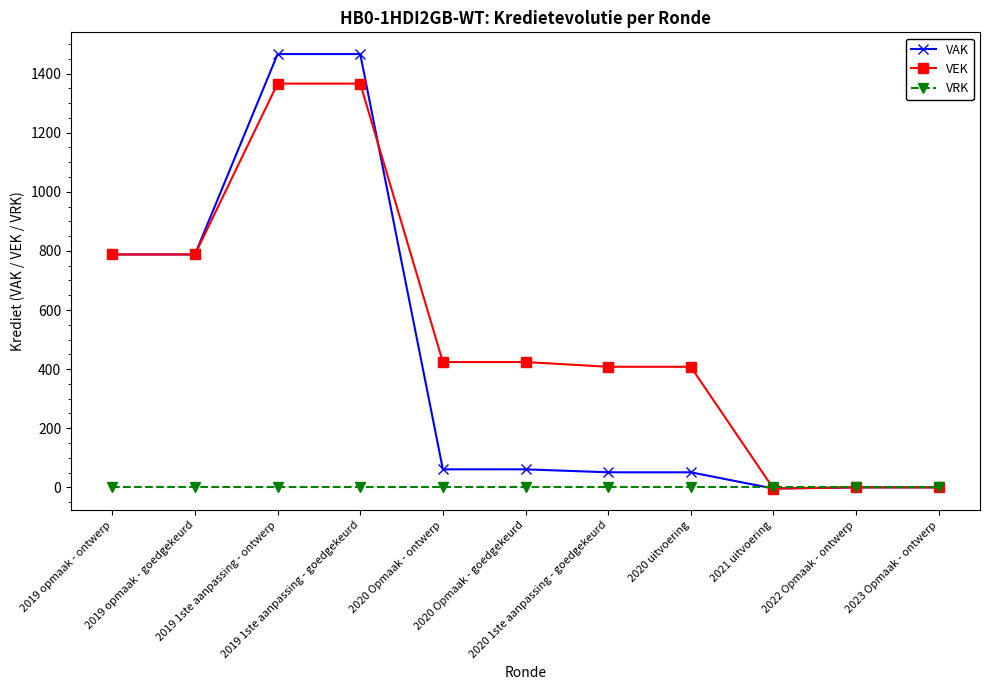

Which series has the widest spread of values?

VAK